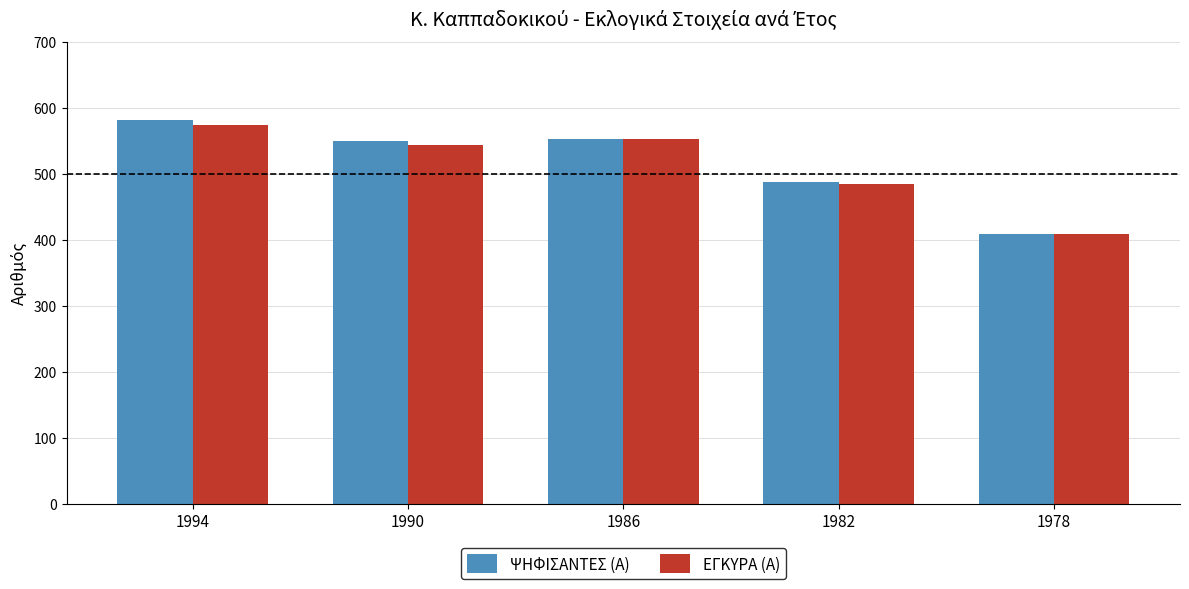

Which series changed the most between 1994 and 1990?

ΨΗΦΙΣΑΝΤΕΣ (Α)